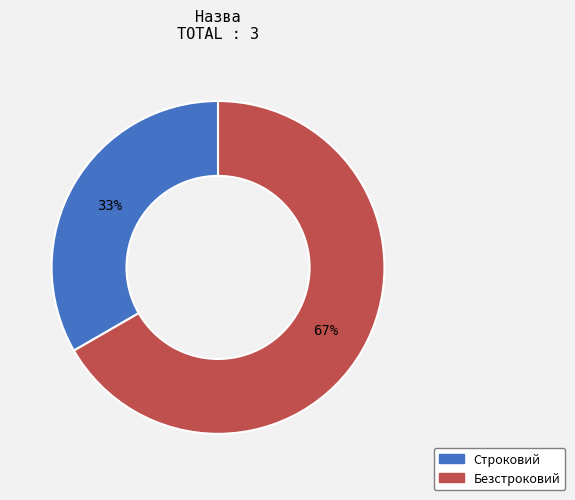

Is there any slice that represents more than half of the pie?

Yes